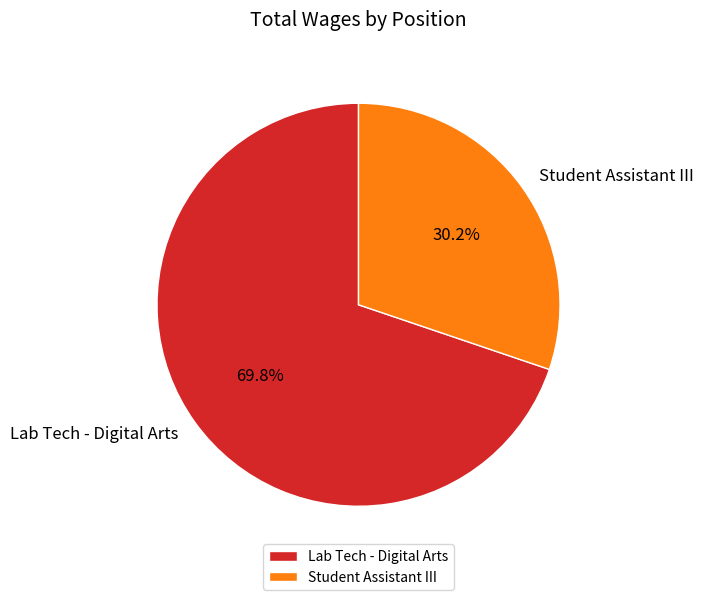

What is the ratio of the value at Student Assistant III to the value at Lab Tech - Digital Arts?

0.4